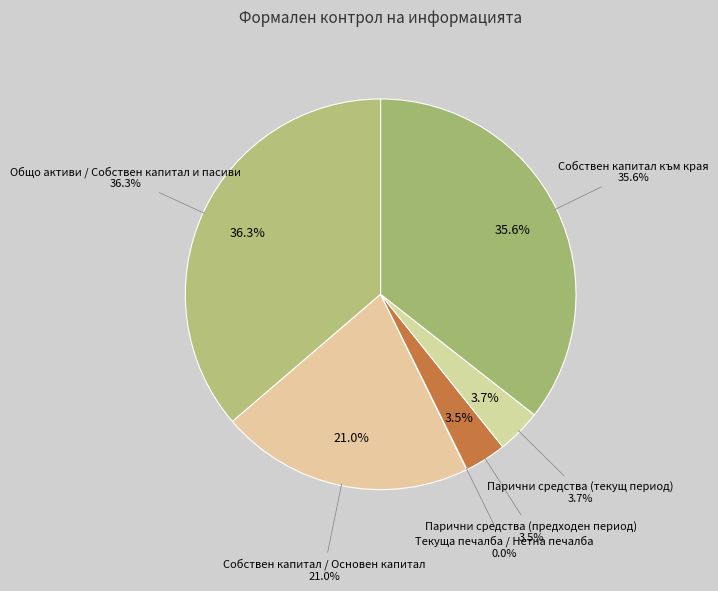

To the nearest percent, what is the difference between the largest and smallest slice percentages?

36%